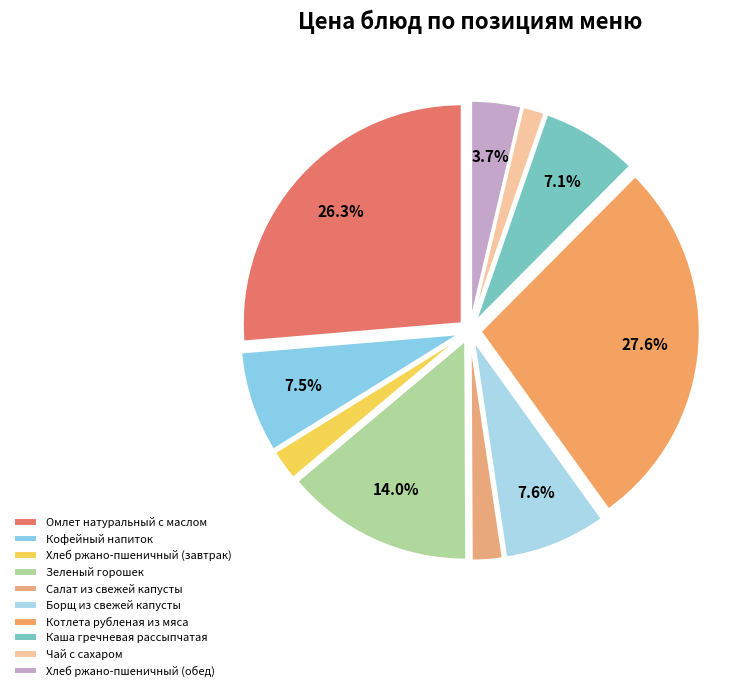

What percentage is the Омлет натуральный с маслом slice, to the nearest percent?

26%